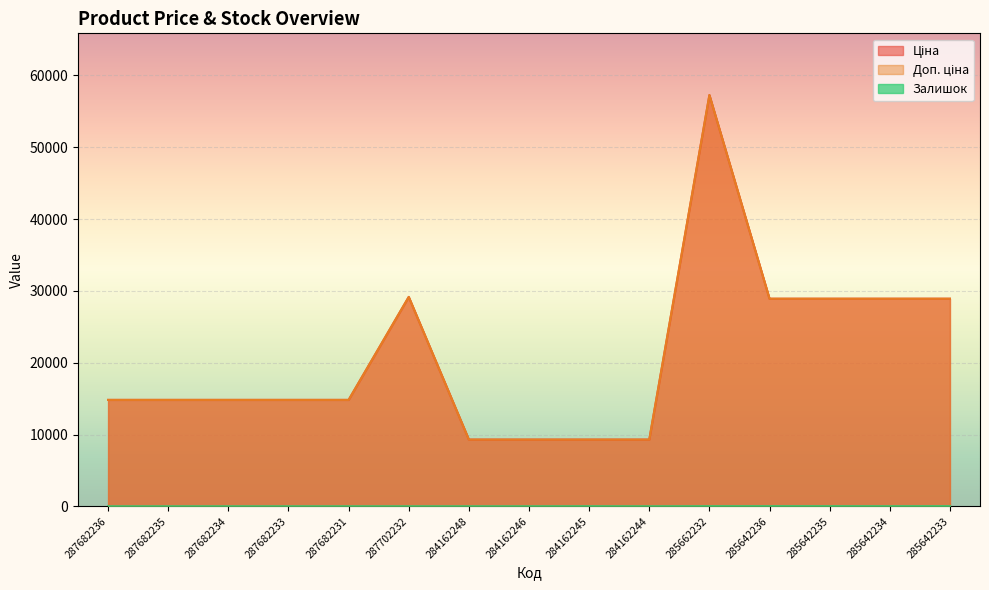

What is the difference between the maximum and minimum values in the Залишок series?

16.0